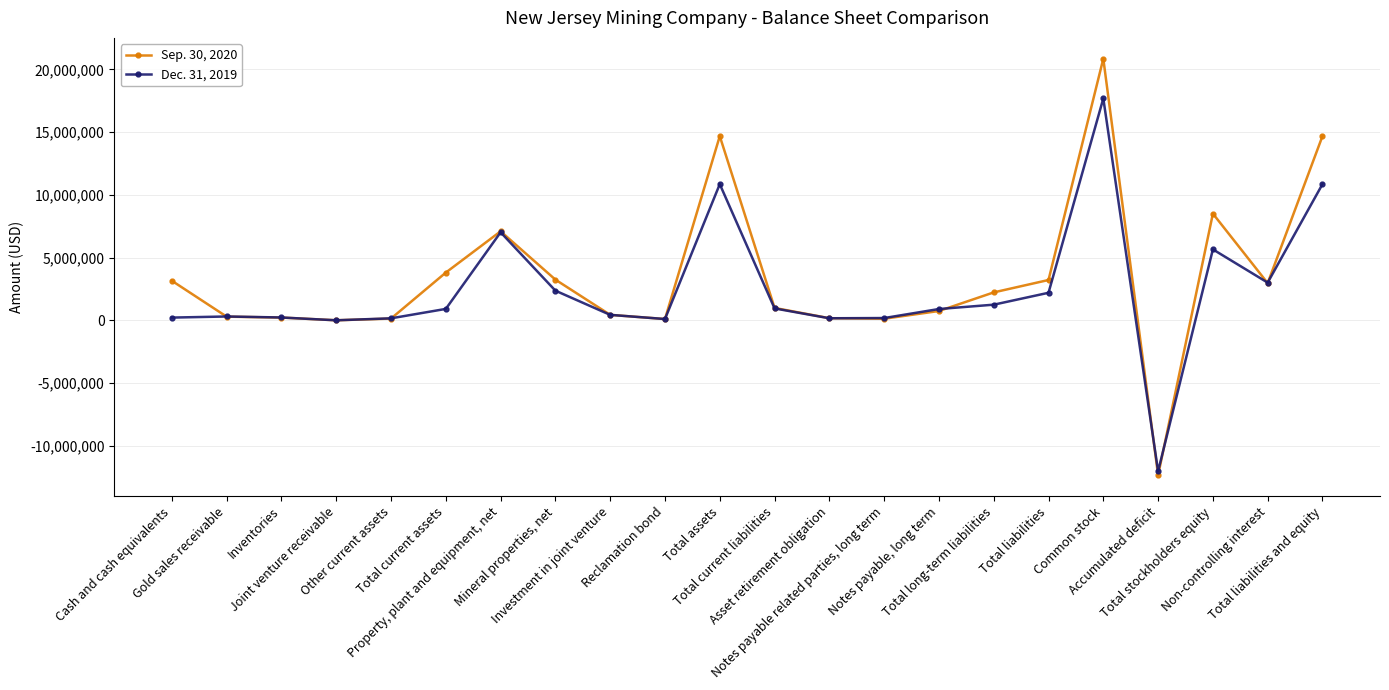

What is the label of the 10th point from the left?

Reclamation bond